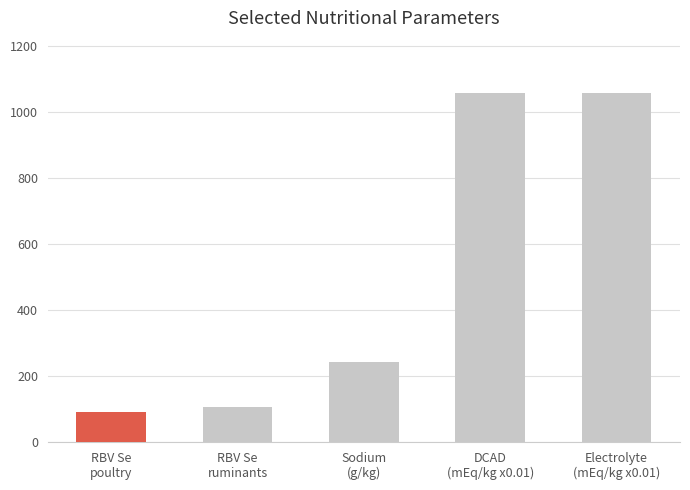

How many values are below 243?

2